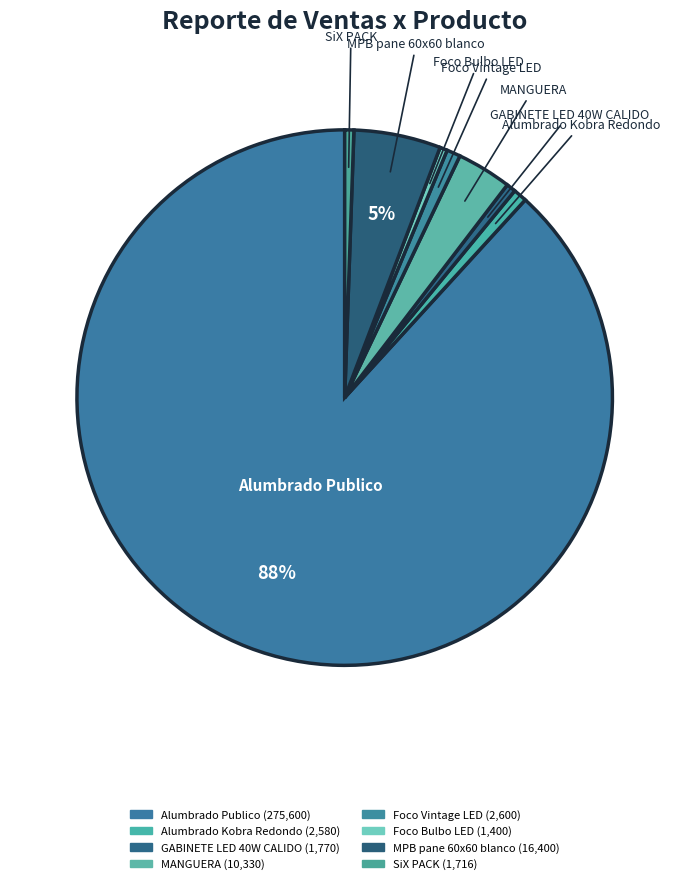

True or false: Alumbrado Kobra Redondo accounts for 1% of the total.

True